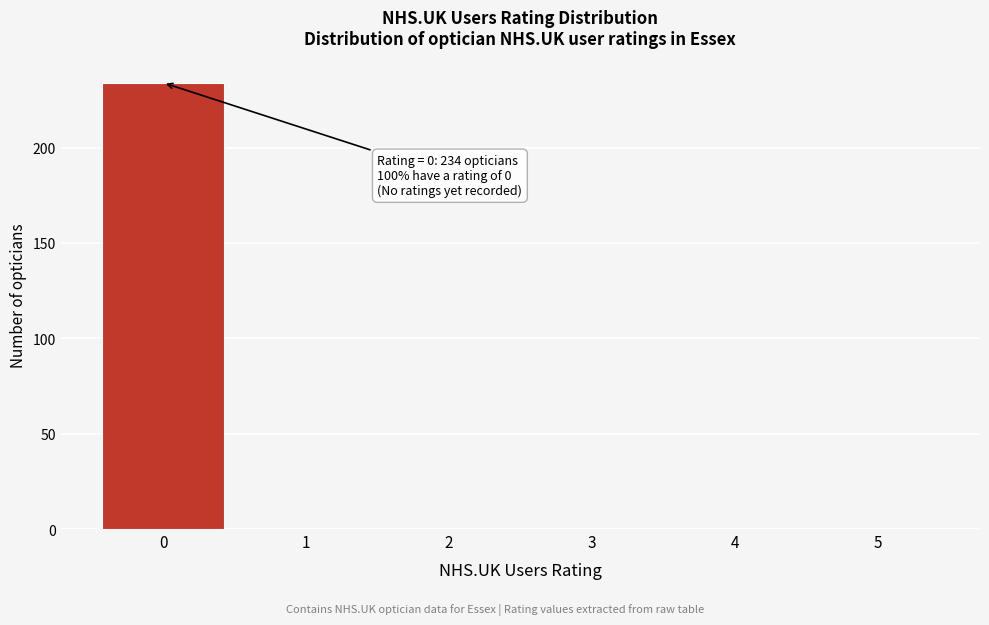

Reading right to left, extract all data points from this chart.

5=0	4=0	3=0	2=0	1=0	0=234